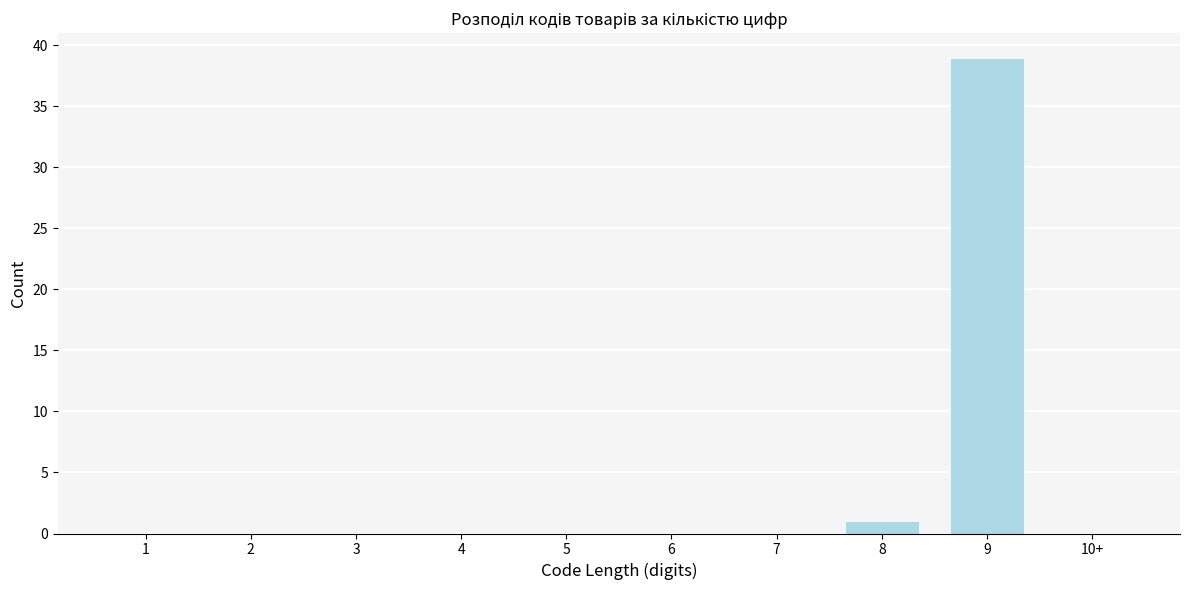

The chart shows a value of 0 at 3. True or false?

True